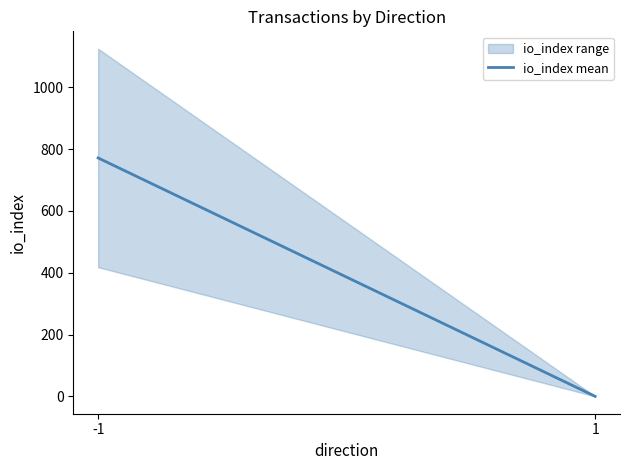

Is this an area chart (filled region under the line)?

No